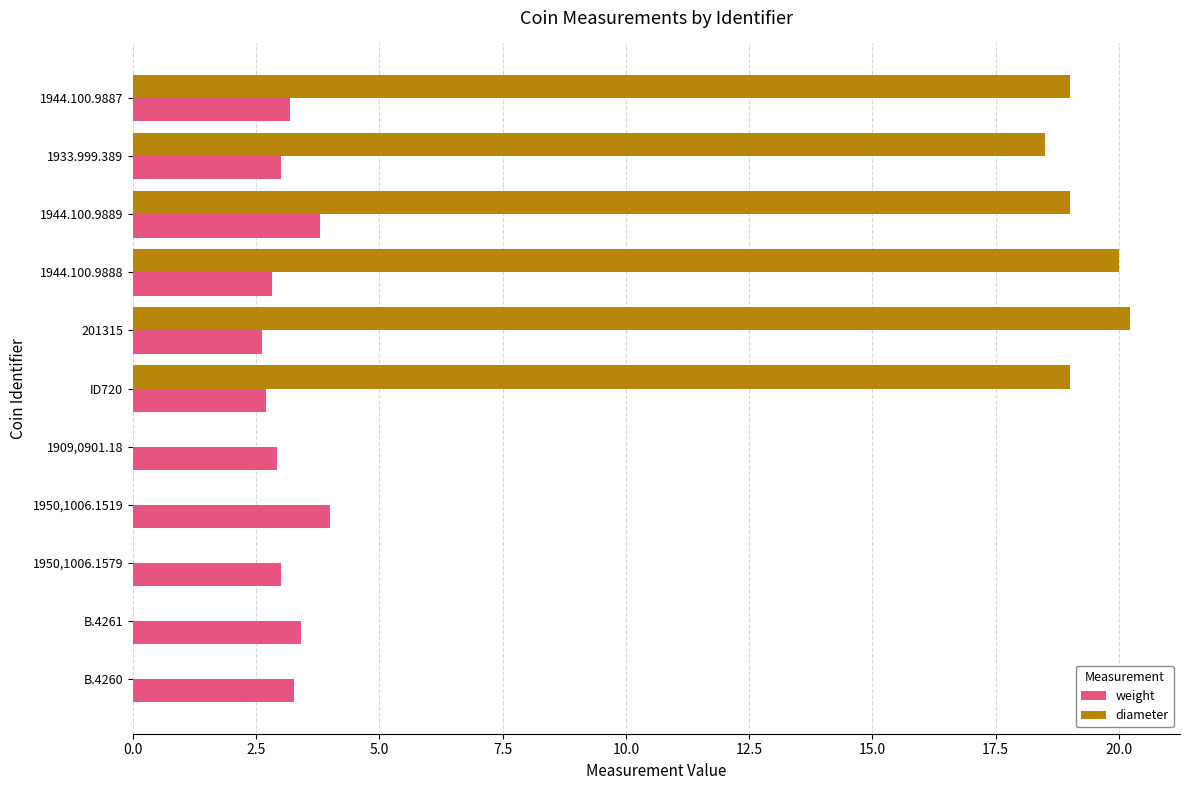

What is the sum of all weight values?

34.8